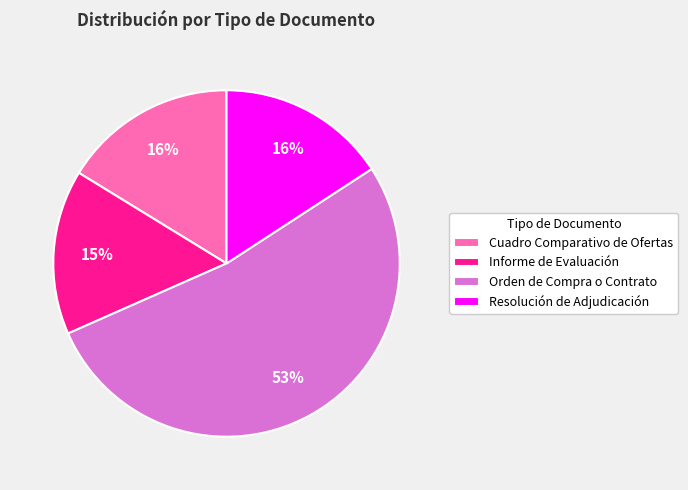

Is the sum of Cuadro Comparativo de Ofertas and Orden de Compra o Contrato greater than half?

Yes